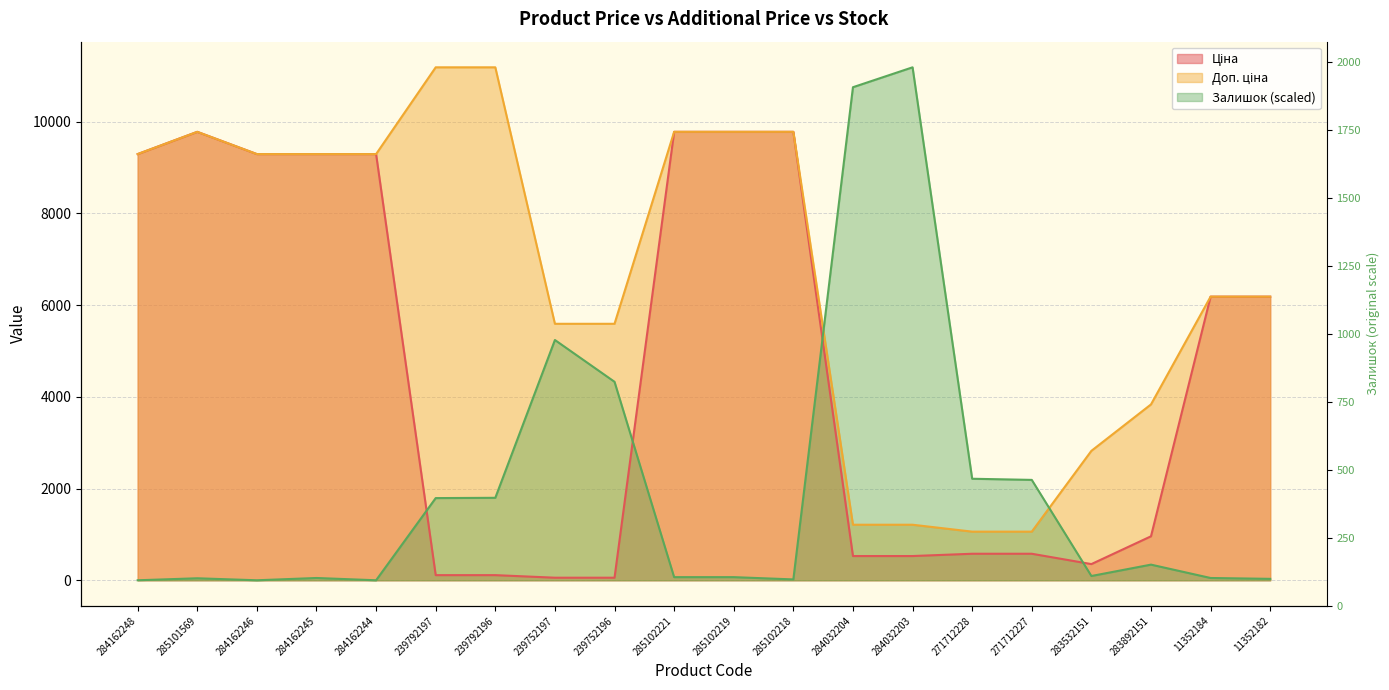

Where is the first local maximum for Доп. ціна?

285101569